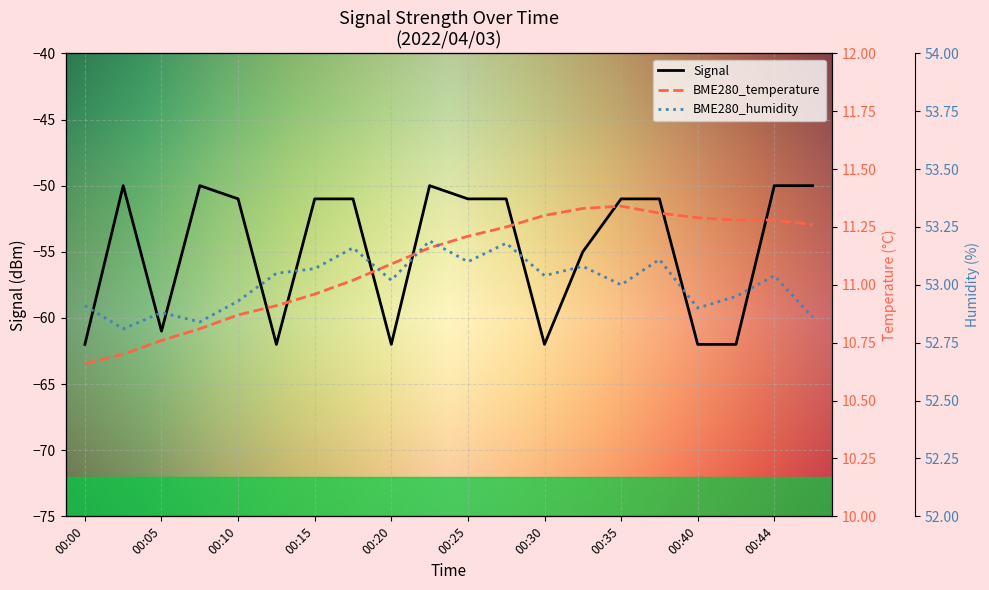

Reading left to right, list all the values displayed in this chart.

BME280_temperature: 00:00=10.7	00:02=10.7	00:05=10.8	00:07=10.8	00:10=10.9	00:12=10.9	00:15=11.0	00:17=11.0	00:20=11.1	00:22=11.2	00:25=11.2	00:27=11.2	00:30=11.3	00:32=11.3	00:35=11.3	00:37=11.3	00:40=11.3	00:42=11.3	00:44=11.3	00:47=11.3
BME280_humidity: 00:00=52.9	00:02=52.8	00:05=52.9	00:07=52.8	00:10=52.9	00:12=53.0	00:15=53.1	00:17=53.2	00:20=53.0	00:22=53.2	00:25=53.1	00:27=53.2	00:30=53.0	00:32=53.1	00:35=53.0	00:37=53.1	00:40=52.9	00:42=53.0	00:44=53.0	00:47=52.9
Signal: 00:00=-62.0	00:02=-50.0	00:05=-61.0	00:07=-50.0	00:10=-51.0	00:12=-62.0	00:15=-51.0	00:17=-51.0	00:20=-62.0	00:22=-50.0	00:25=-51.0	00:27=-51.0	00:30=-62.0	00:32=-55.0	00:35=-51.0	00:37=-51.0	00:40=-62.0	00:42=-62.0	00:44=-50.0	00:47=-50.0